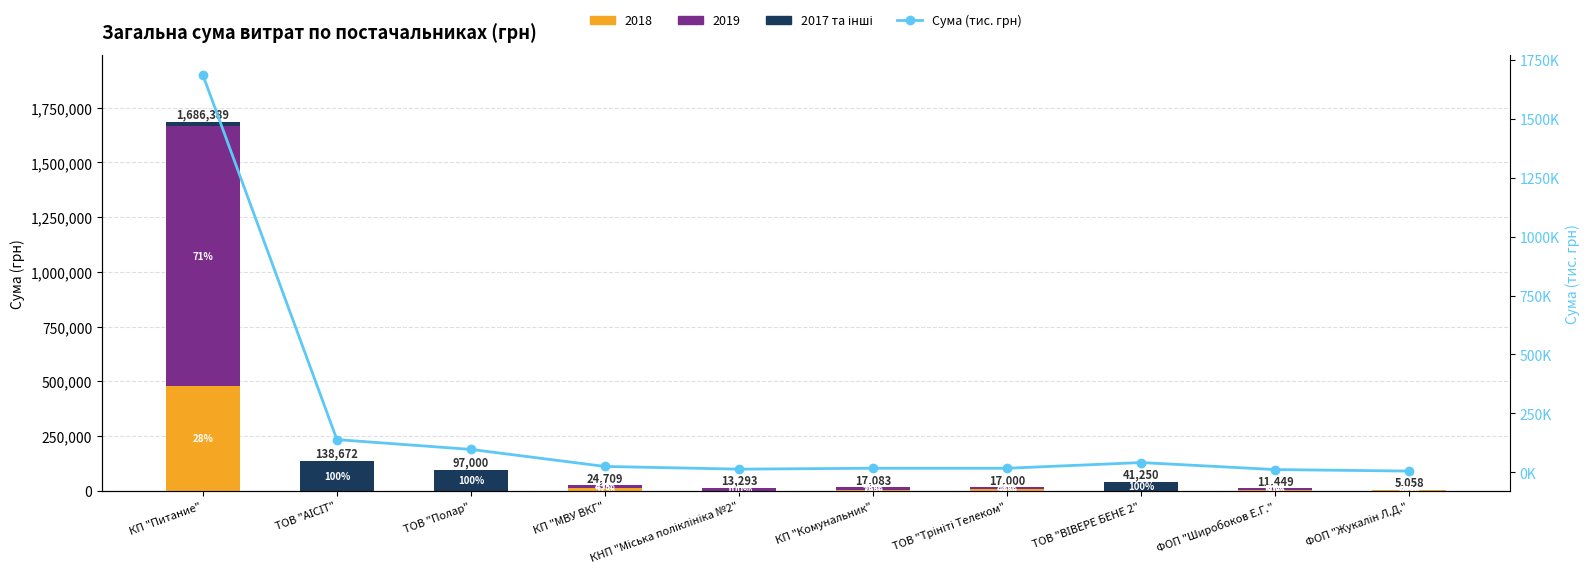

Is it true that 2017 та інші equals 130552.6 at ТОВ "Полар"?

False